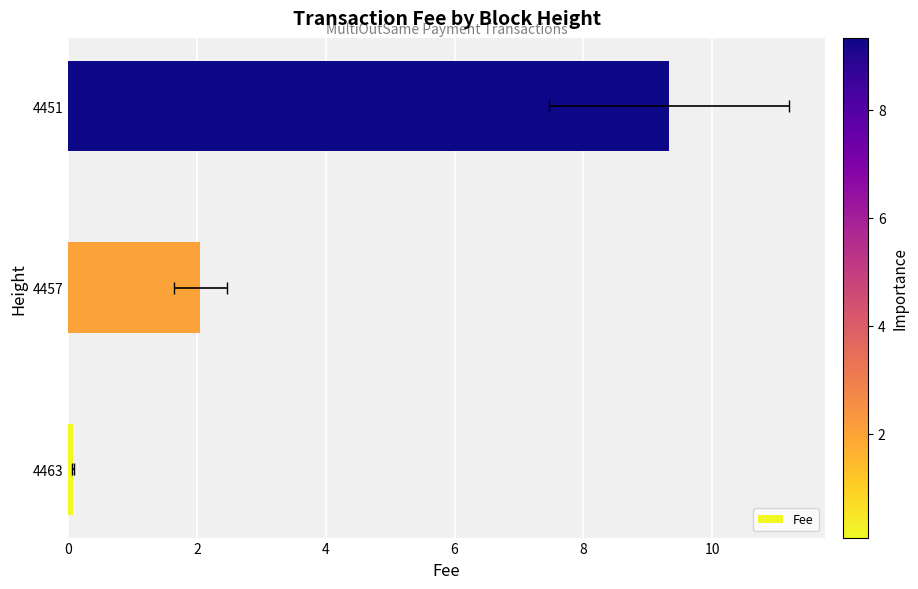

What is the difference between the maximum and minimum values?

9.3